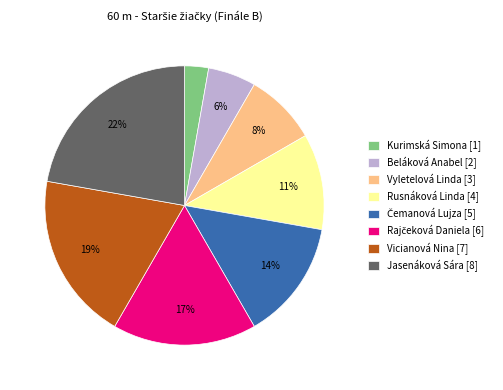

Approximately how many times larger is the value at Rusnáková Linda [4] compared to Jasenáková Sára [8]?

0.5